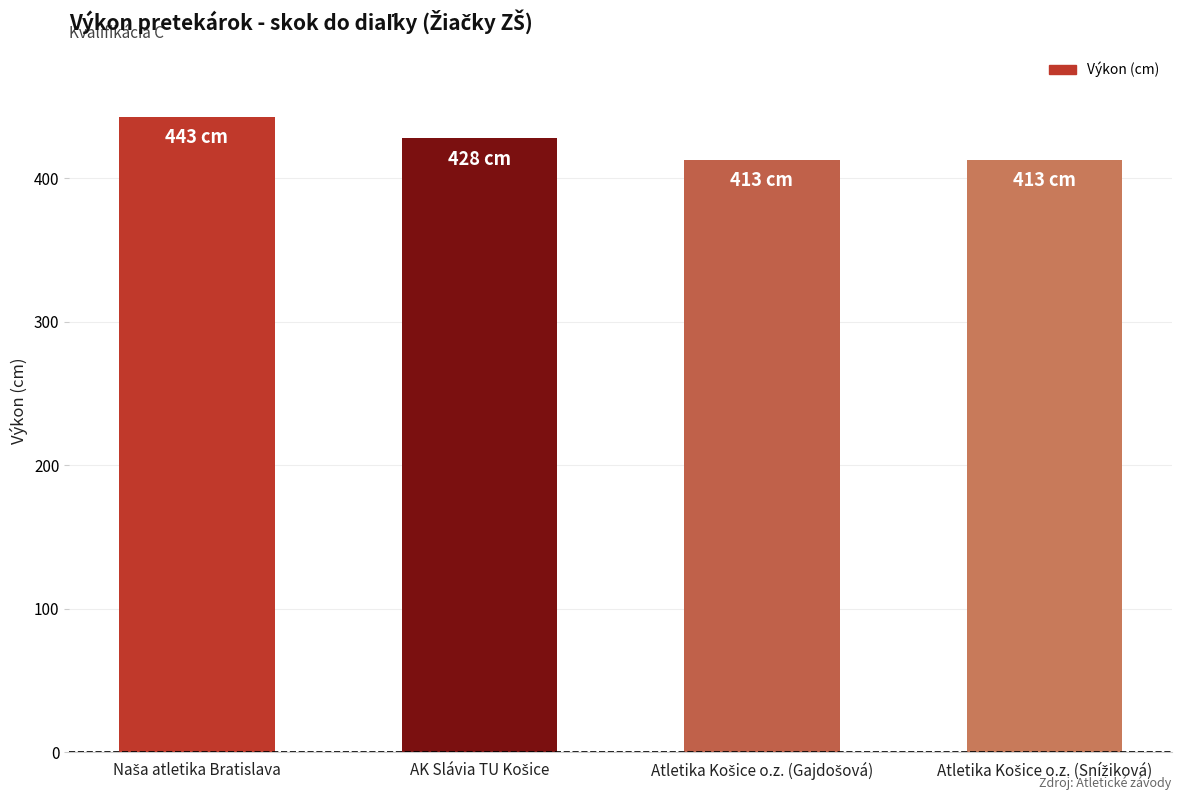

What is the greatest value displayed?

443